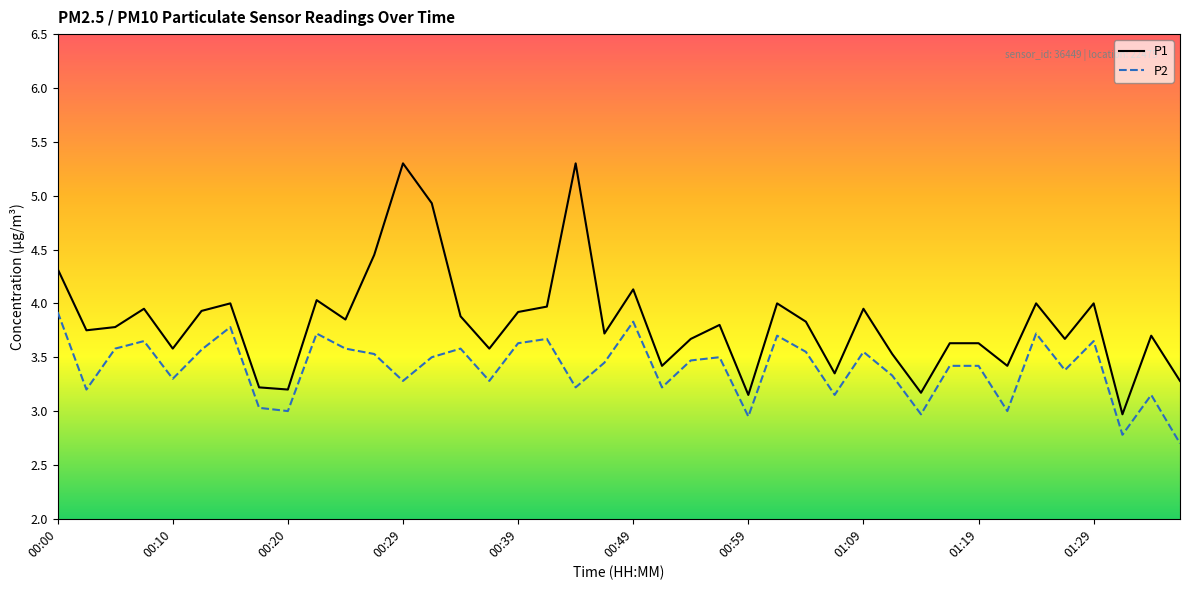

Which series has the largest total across all categories?

P1